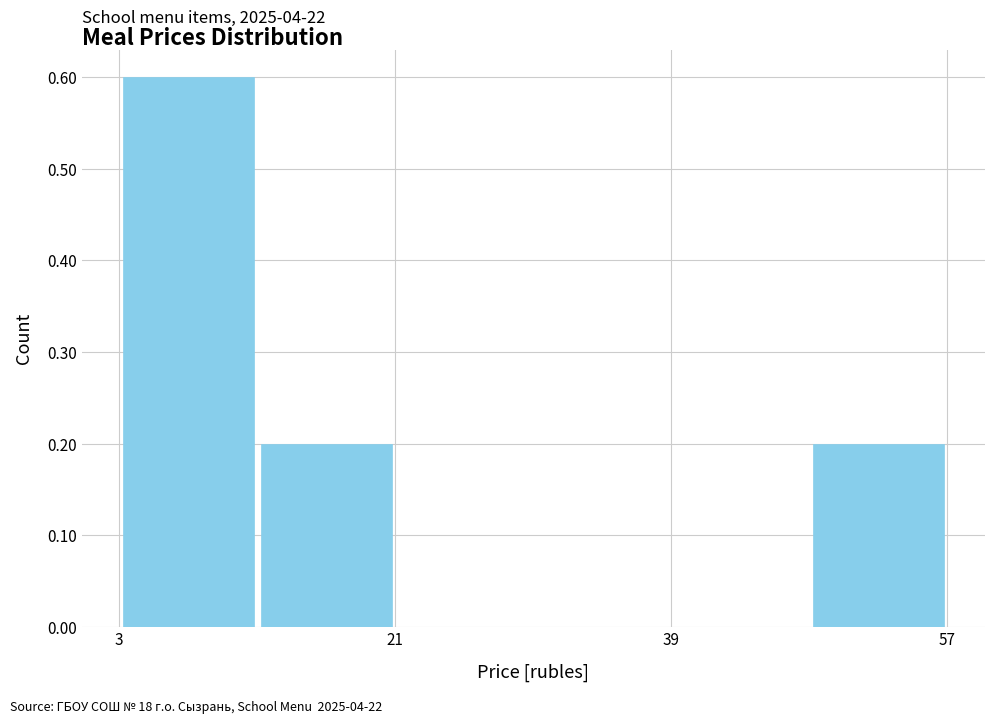

Over which range of the x-axis is the bar tallest?

4 to 12